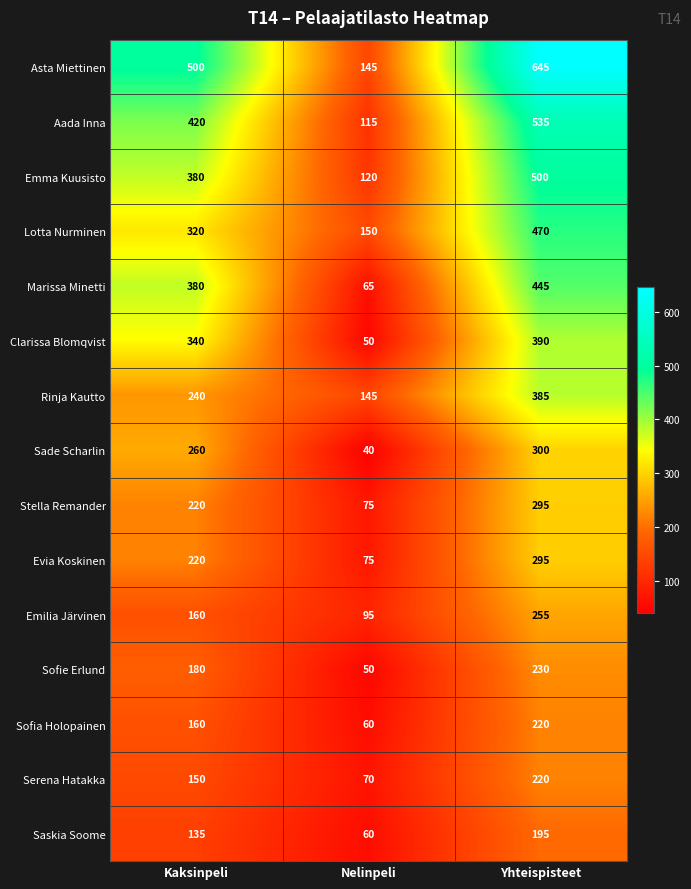

Which series has the largest range (max minus min)?

Asta Miettinen